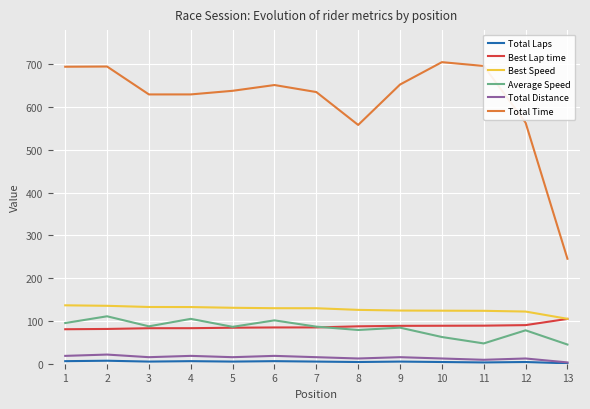

Which series has the largest range (max minus min)?

Total Time